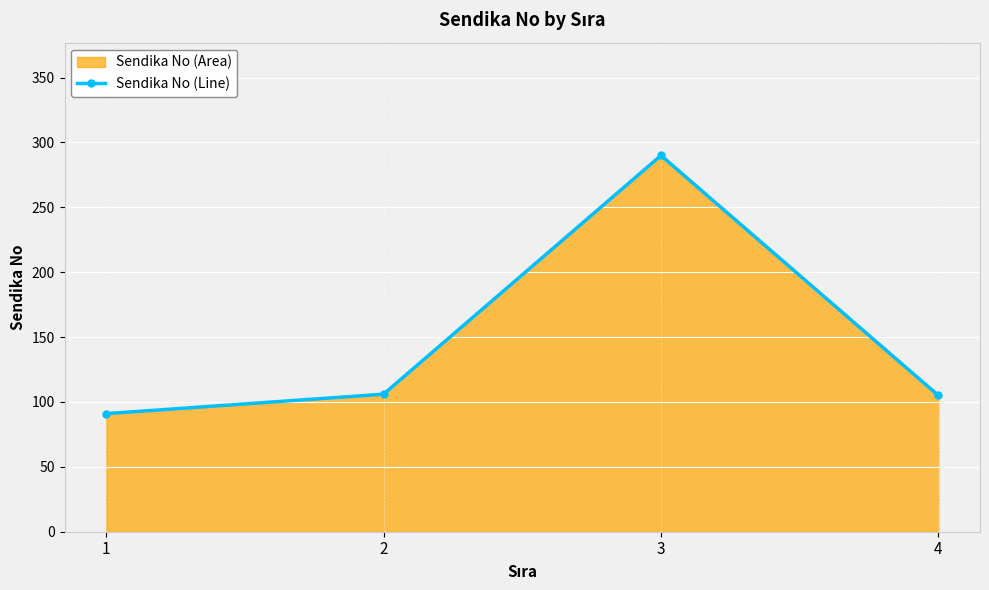

Reading left to right, extract all data points from this chart.

1=91	2=106	3=290	4=105